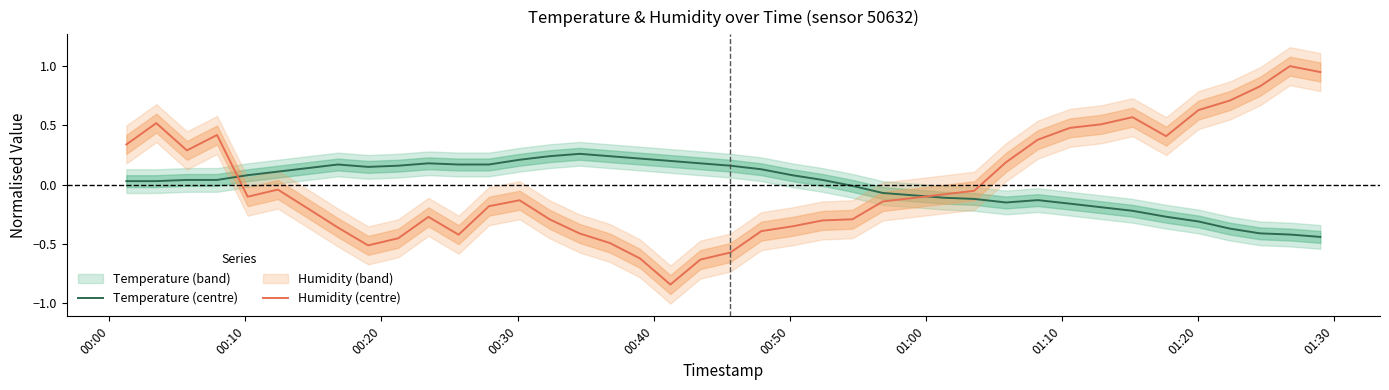

At which label does Humidity (centre) first exceed 0?

00:00